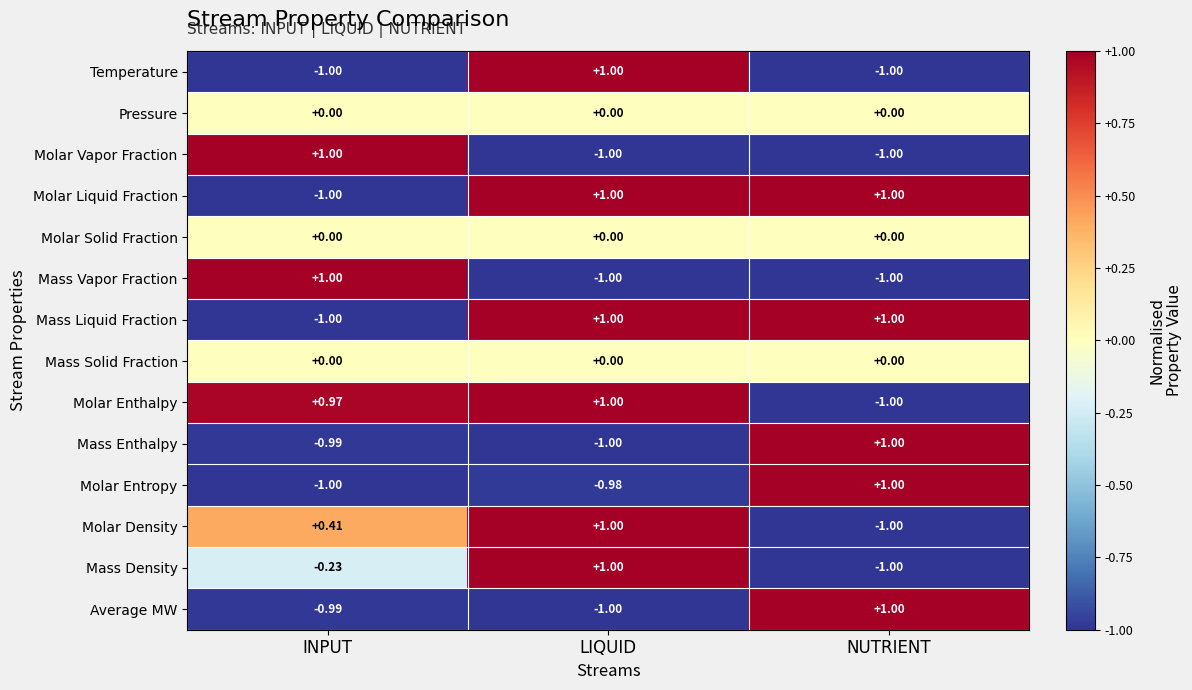

How many categories are shown in the chart?

3